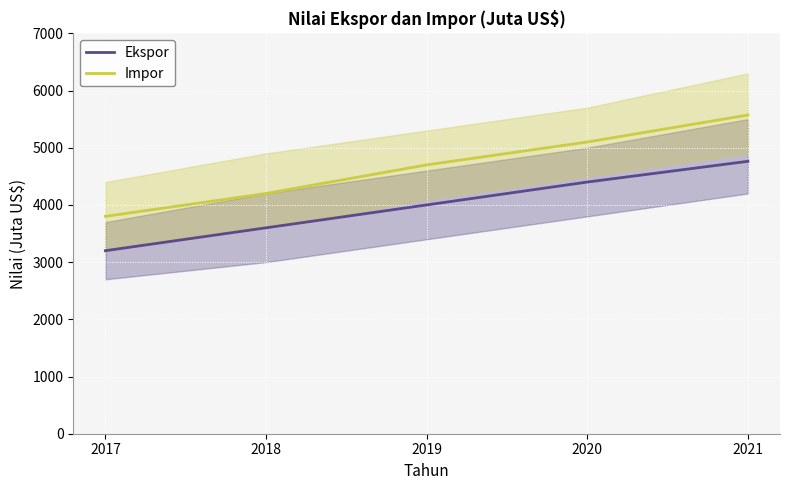

Reading left to right, what are all the values shown in this chart?

Ekspor: 2017=3200.0	2018=3600.0	2019=4000.0	2020=4400.0	2021=4762.5
Impor: 2017=3800.0	2018=4200.0	2019=4700.0	2020=5100.0	2021=5571.8